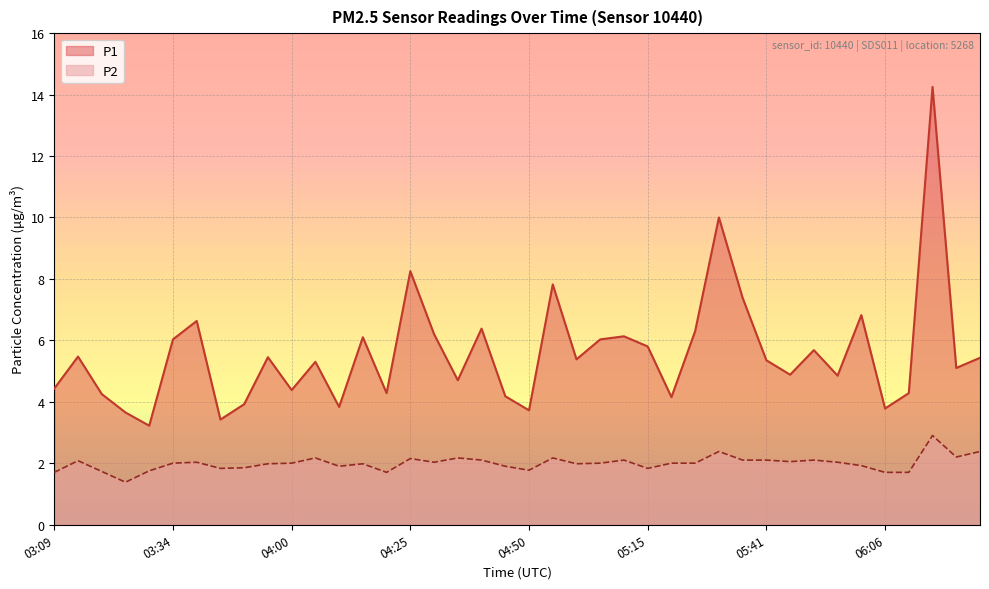

Which category has the lowest value in the P2 series?

03:24